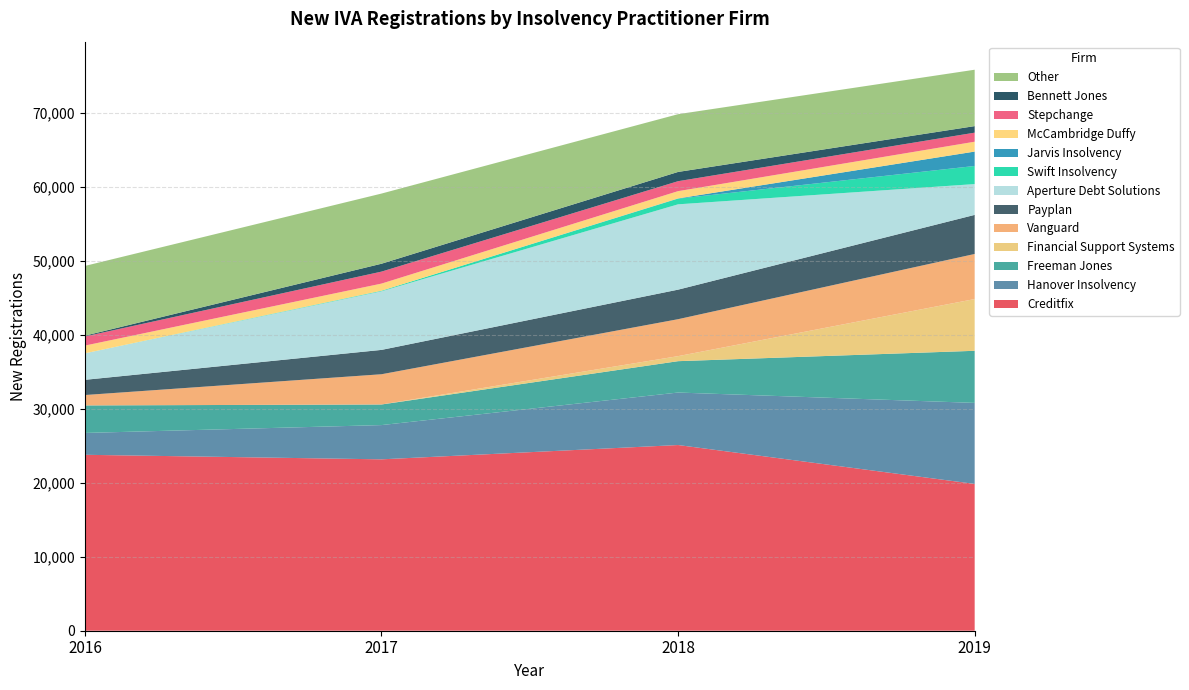

The value of Creditfix at 2019 is 7861. True or false?

False